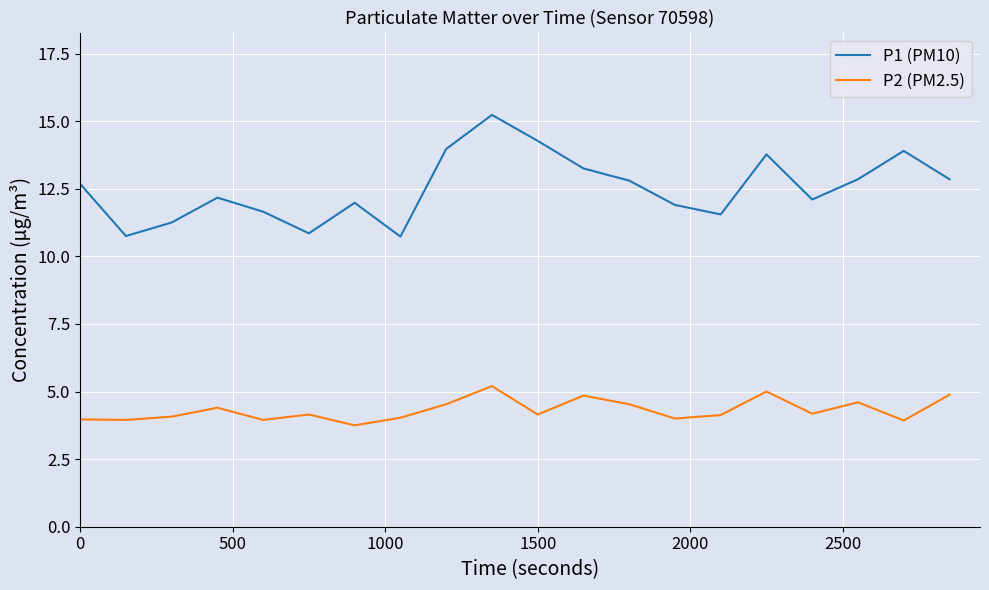

What is the minimum value for P1 (PM10)?

10.7